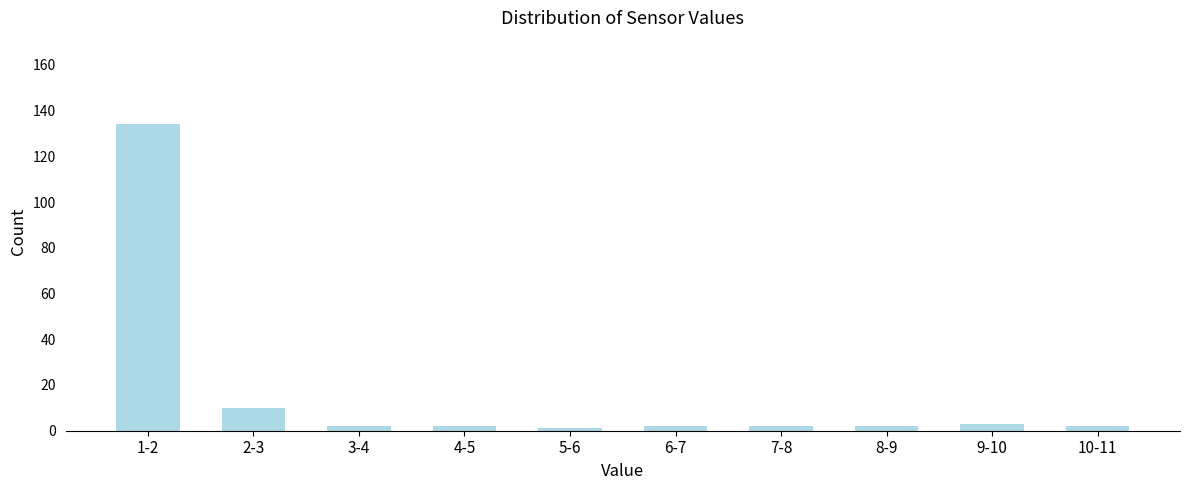

Reading left to right, list all the values displayed in this chart.

1-2=134	2-3=10	3-4=2	4-5=2	5-6=1	6-7=2	7-8=2	8-9=2	9-10=3	10-11=2